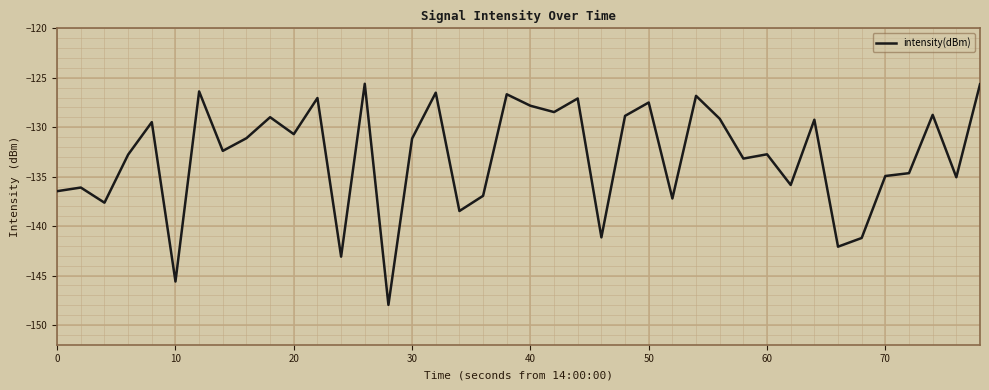

What is the difference between the maximum and minimum values?

22.4